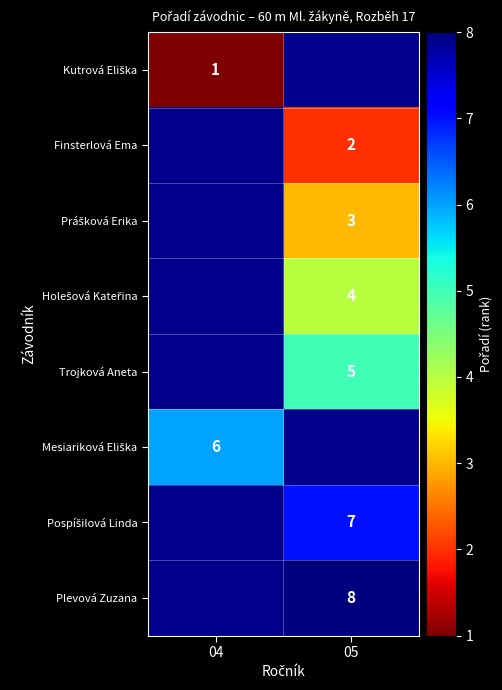

What is the greatest value displayed?

8.0